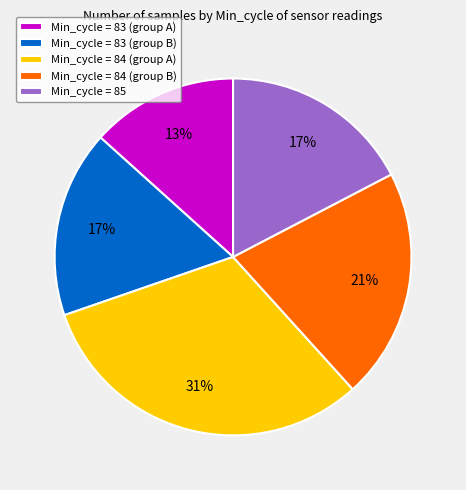

To the nearest percent, what is the average slice percentage?

20%